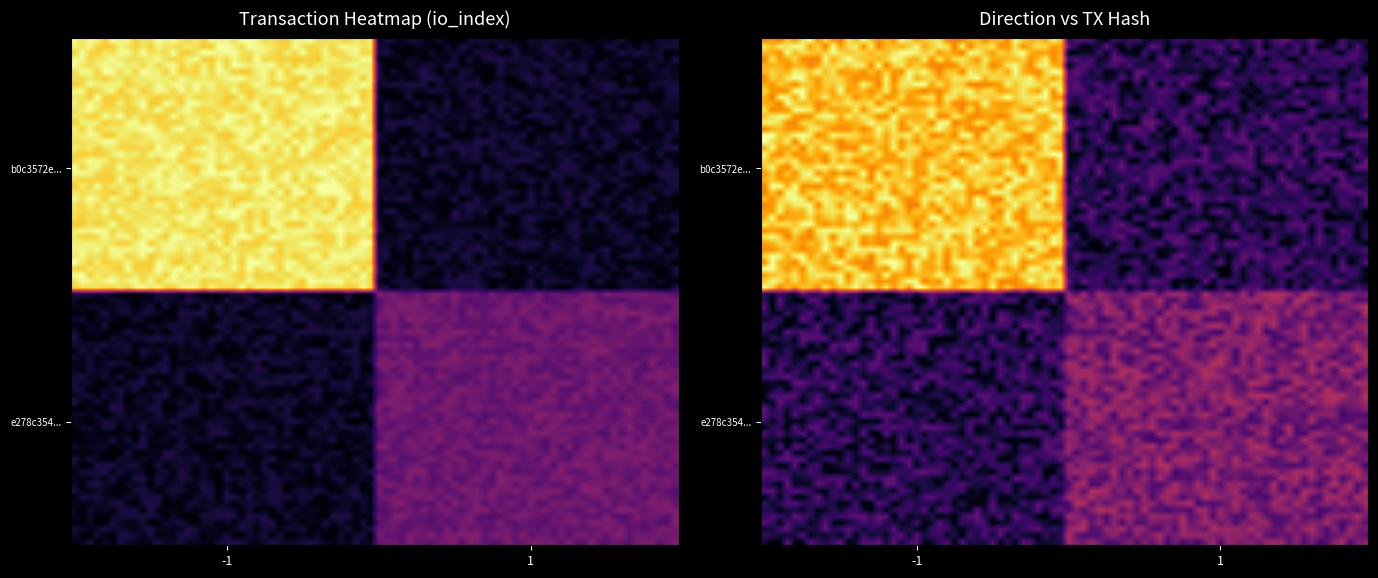

Rank the series by their average value, from lowest to highest.

e278c354a12b7ccb564edca1638b0c2802f8163, b0c3572efede3d18905f3adc12ad2a359a54af6